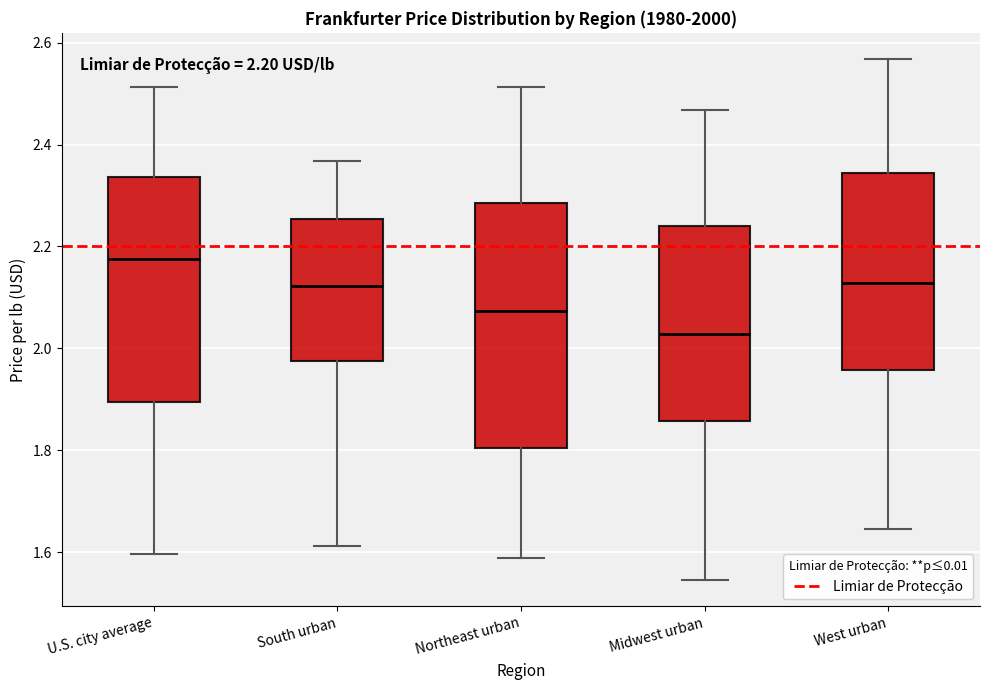

Which box is the tallest, from its lower edge to its upper edge?

Northeast urban